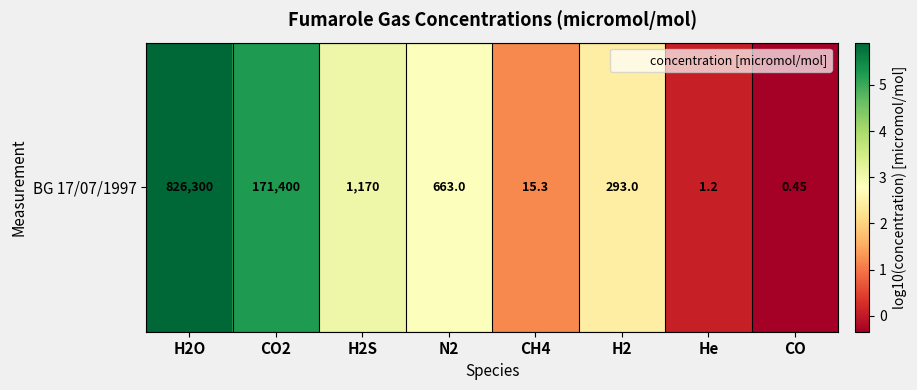

What is the greatest value displayed?

5.9